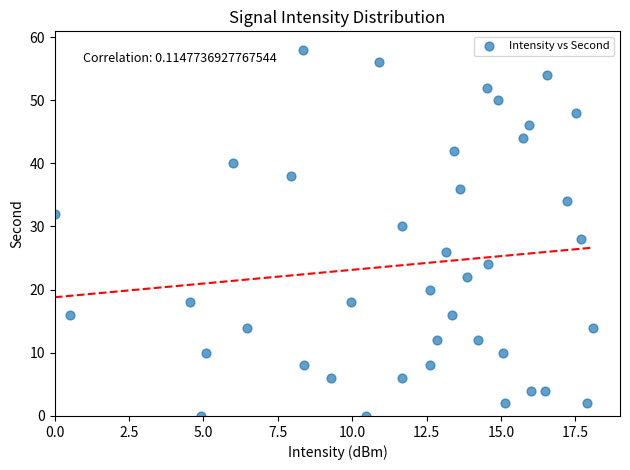

What is the range of Y values (max minus min)?

58